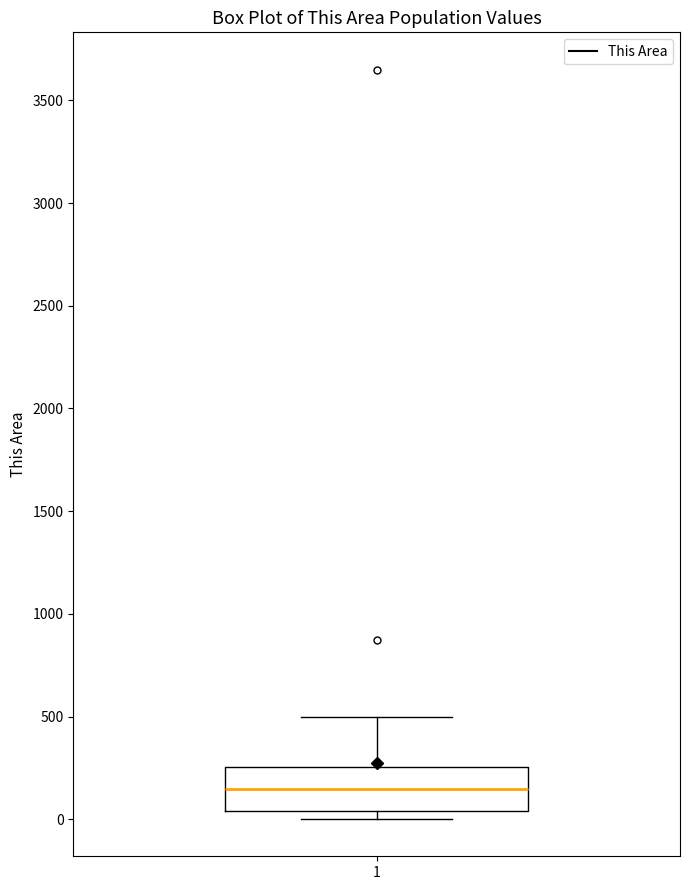

Read this box plot against the y-axis: the position of the median line, the range covered by the box, and the ends of both whiskers. The values are not printed on the chart, so give them approximately, as read against the axis.

median 150, box 50 to 250, whiskers 0 to 500